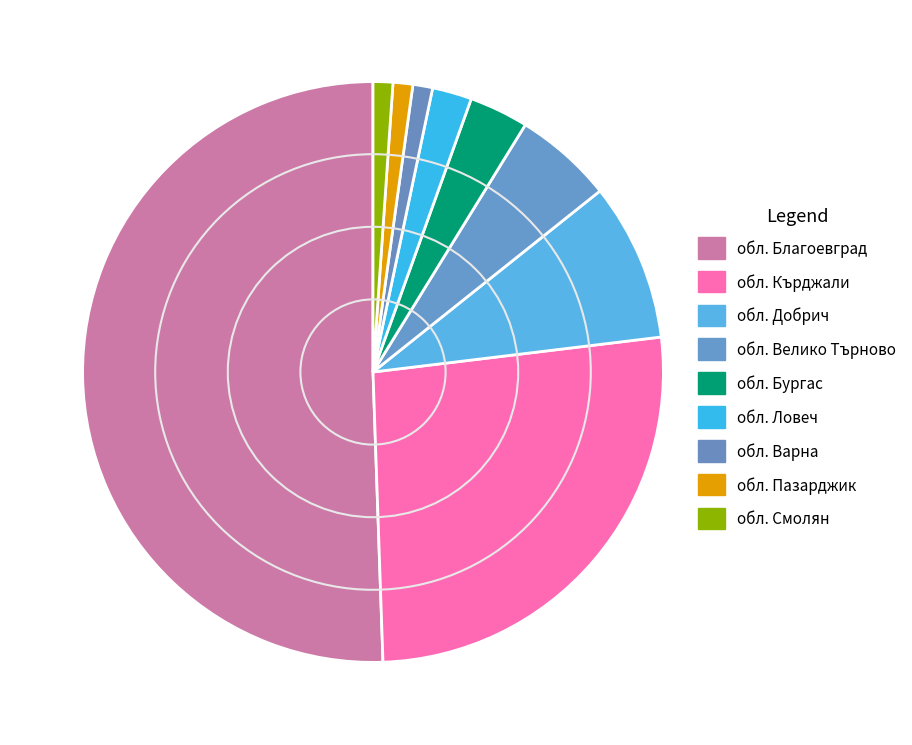

What is the largest slice in the pie chart?

обл. Благоевград